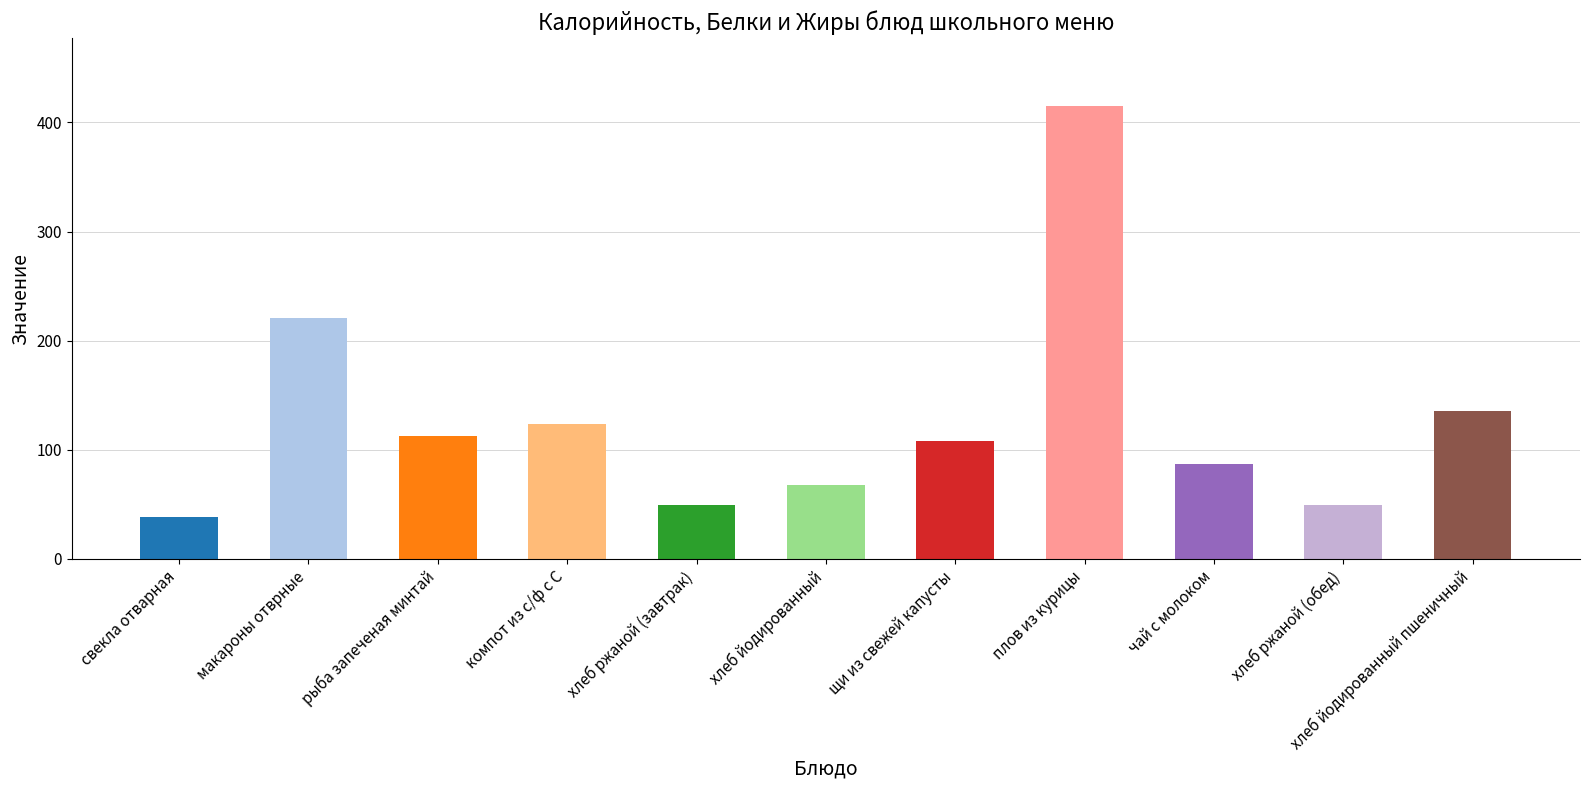

Are the bars grouped side by side (vs. stacked)?

No